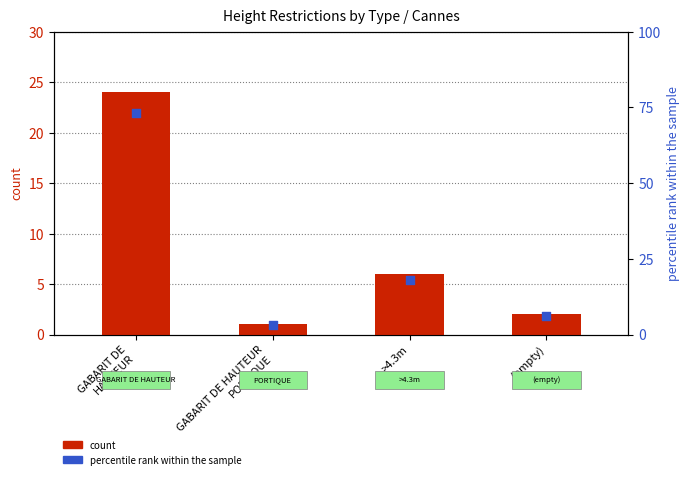

Which series contains the highest Y value?

percentile rank within the sample